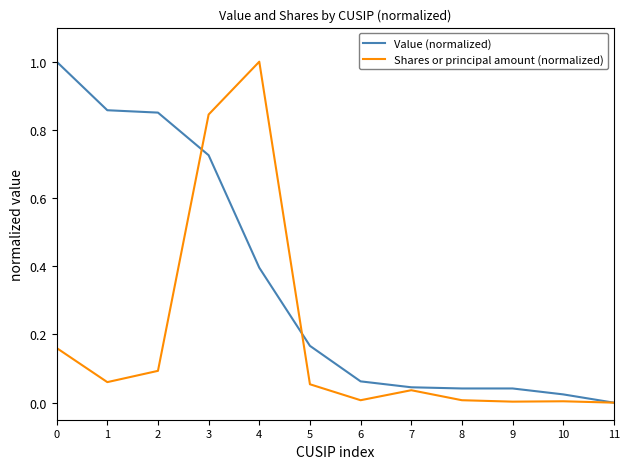

Does the chart display data point markers on the line(s)?

No